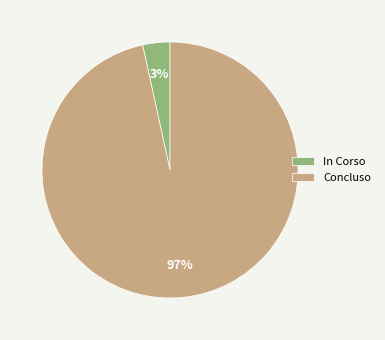

What is the largest slice in the pie chart?

Concluso